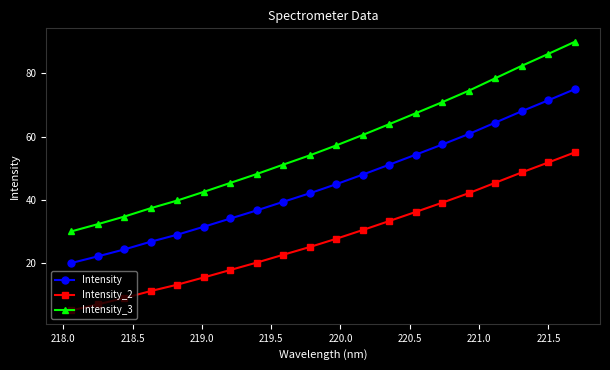

What is the smallest value displayed?

5.0